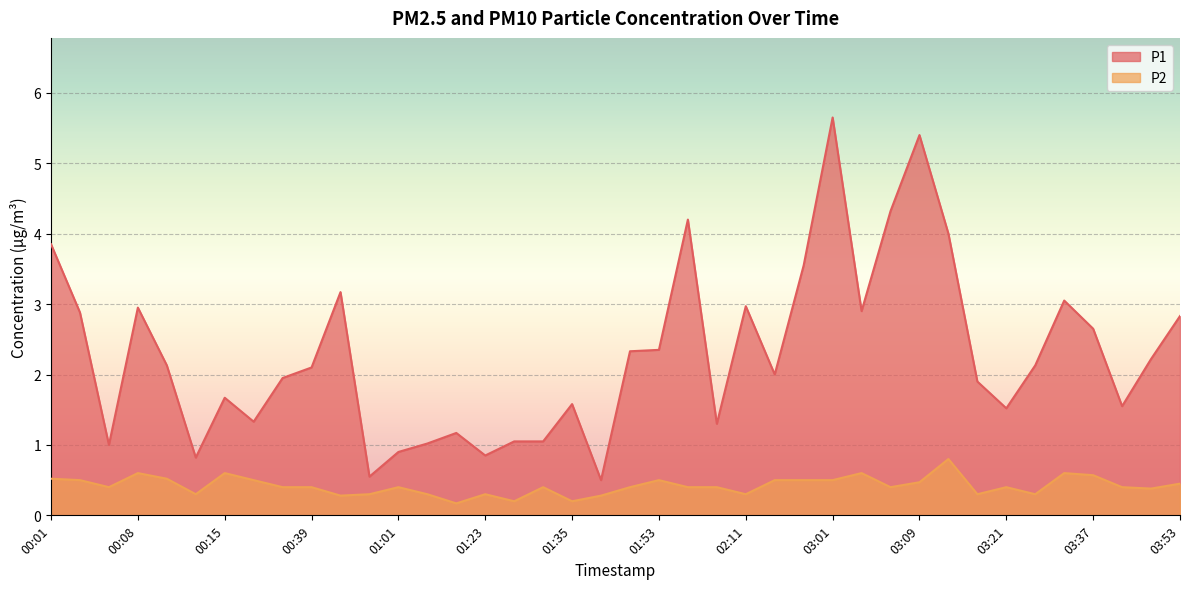

Where is the first local minimum for P1?

00:06